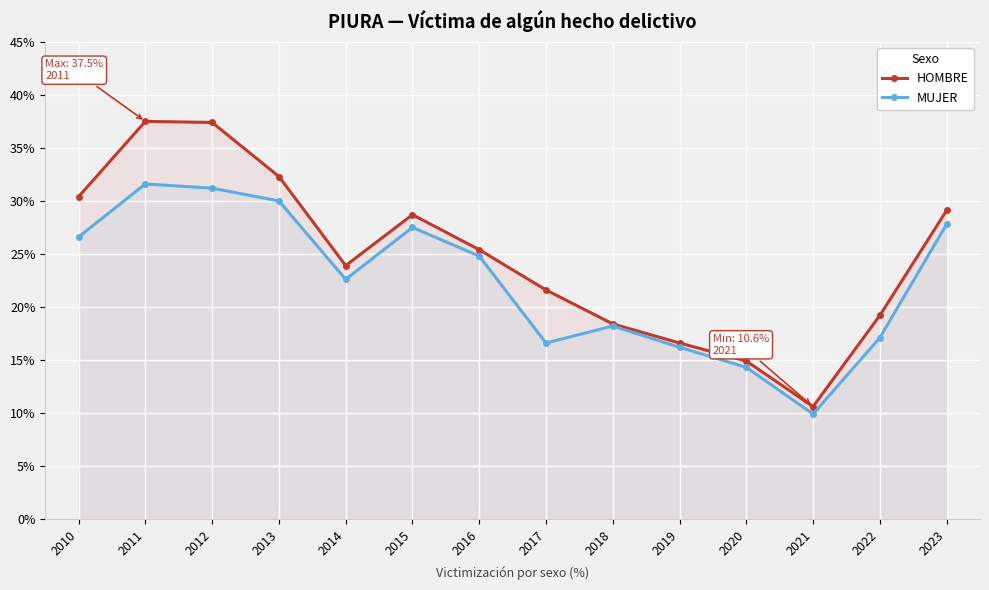

What is the maximum value shown in the chart?

37.5